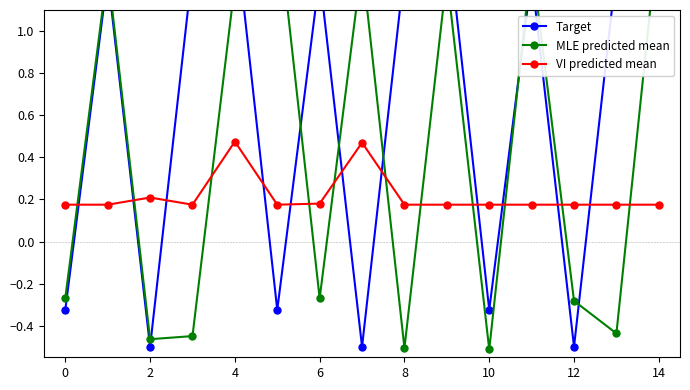

What is the difference between the highest and lowest values at 0?

0.5